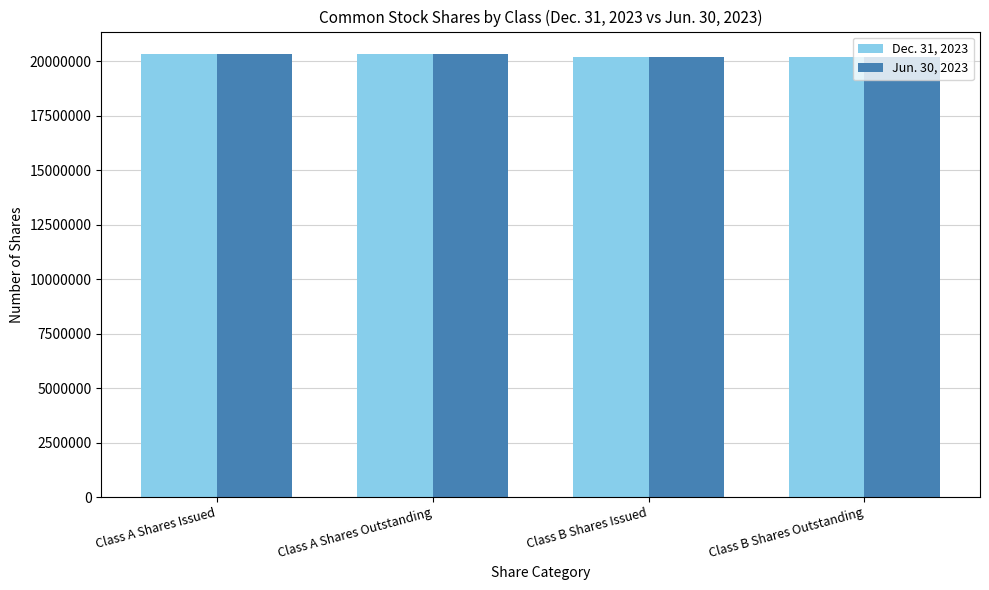

What is the total value across all series at Class A Shares Outstanding?

40675148